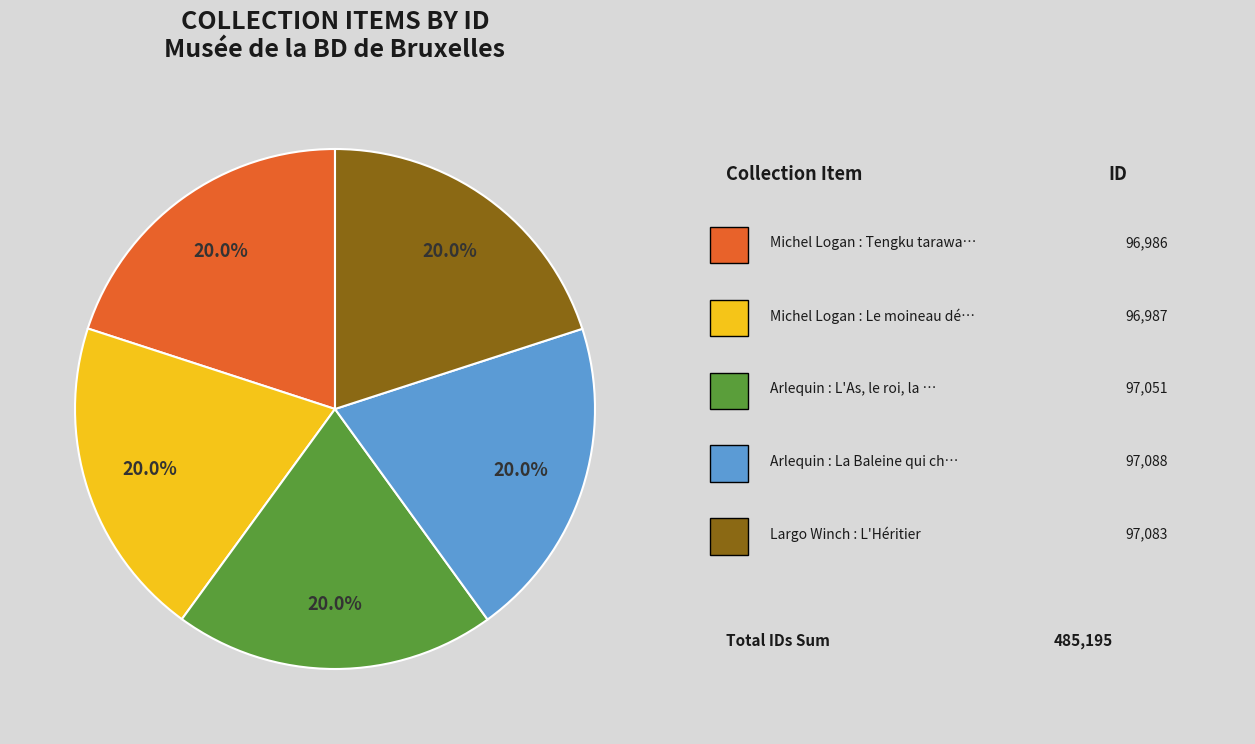

How many segments does this pie chart have?

5